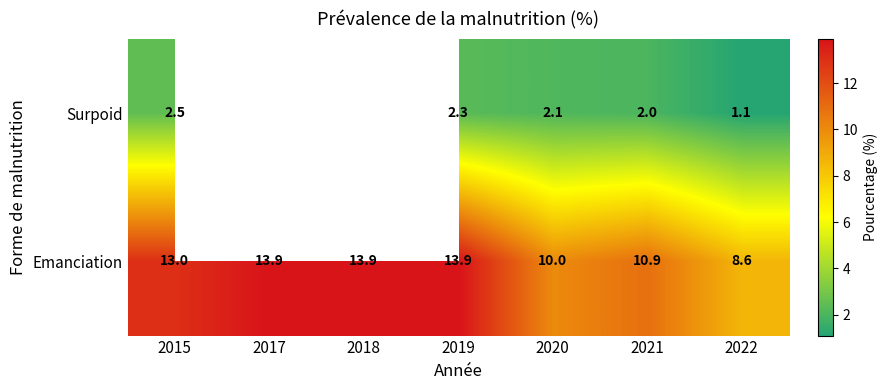

The value of Surpoid at 2019 is 3.7. True or false?

False